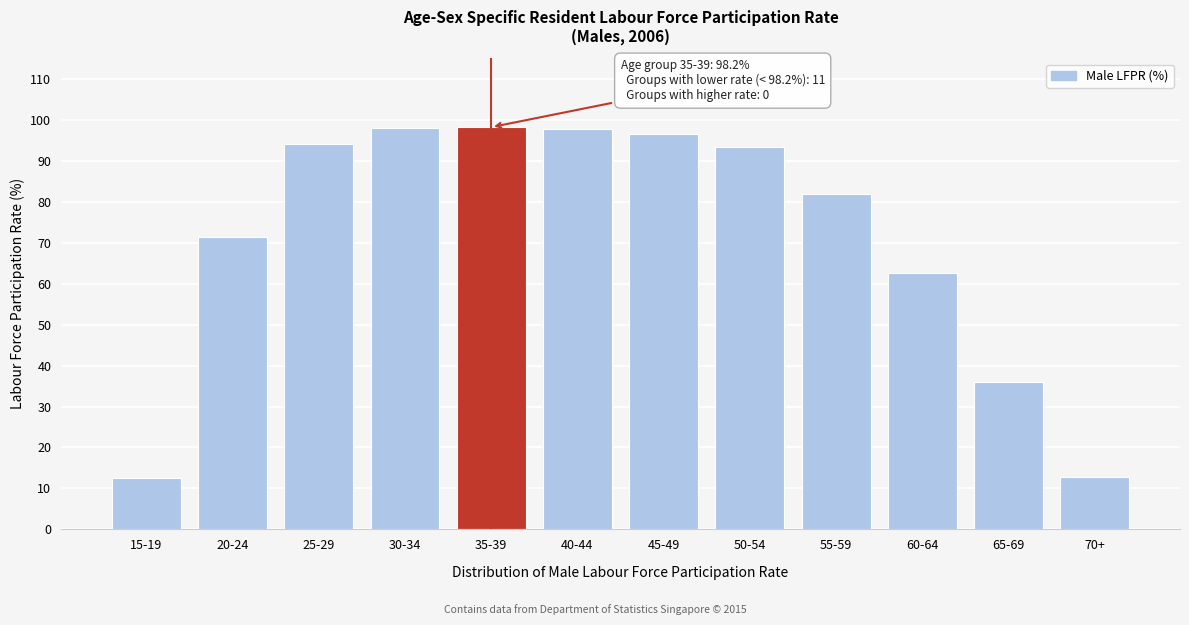

The chart shows a value of 34.7 at 45-49. True or false?

False